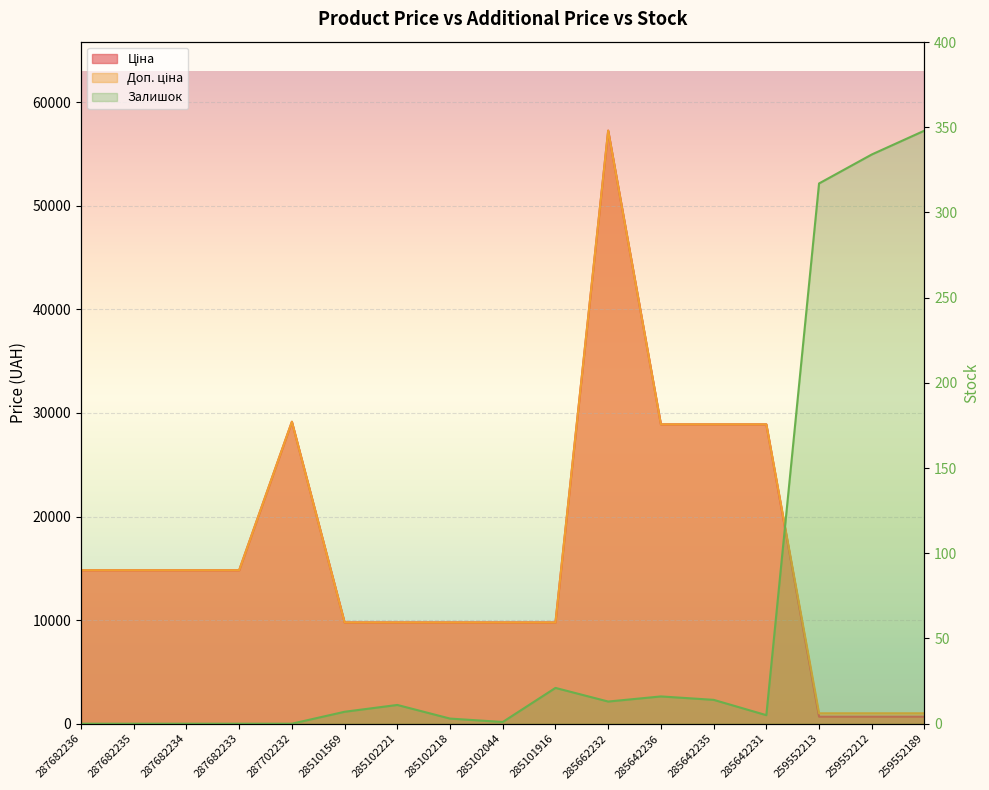

Reading left to right, transcribe all the data shown in this chart.

Ціна: 14817.6	14817.6	14817.6	14817.6	29152.3	9775.5	9775.5	9775.5	9775.5	9775.5	57258.0	28901.7	28901.7	28901.7	679.8	679.8	679.8
Доп. ціна: 14817.6	14817.6	14817.6	14817.6	29152.3	9775.5	9775.5	9775.5	9775.5	9775.5	57258.0	28901.7	28901.7	28901.7	1004.1	1004.1	1004.1
Залишок: 0.0	0.0	0.0	0.0	0.0	7.0	11.0	3.0	1.0	21.0	13.0	16.0	14.0	5.0	317.0	334.0	348.0